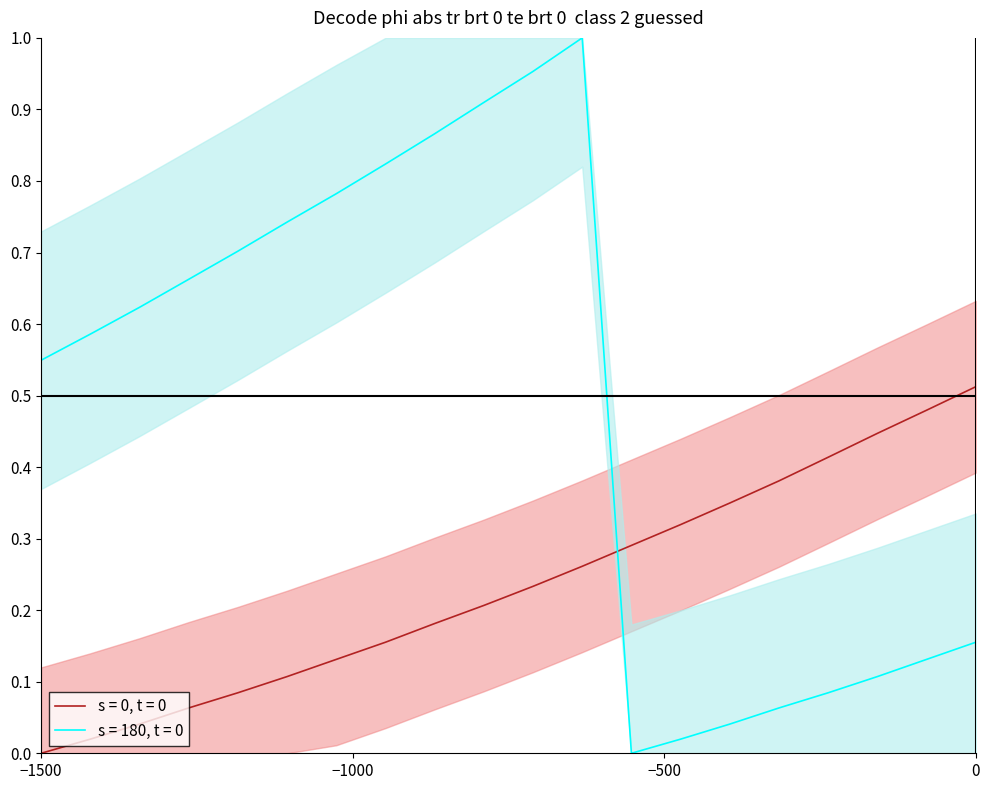

What is the average value of the s = 0, t = 0 series?

0.2